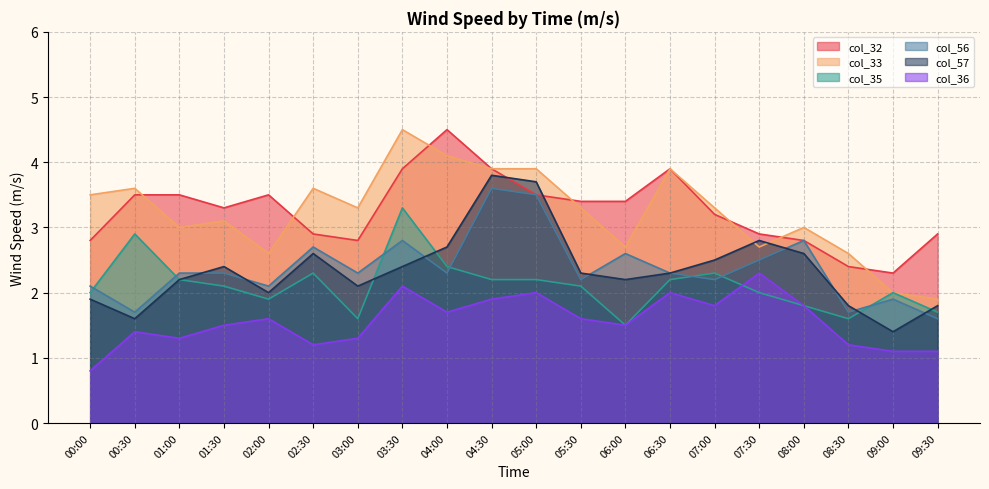

Does the chart display data point markers on the line(s)?

No